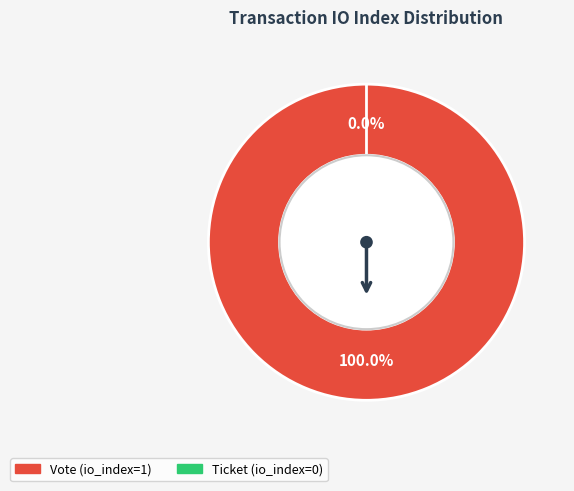

True or false: Vote accounts for 99% of the total.

False